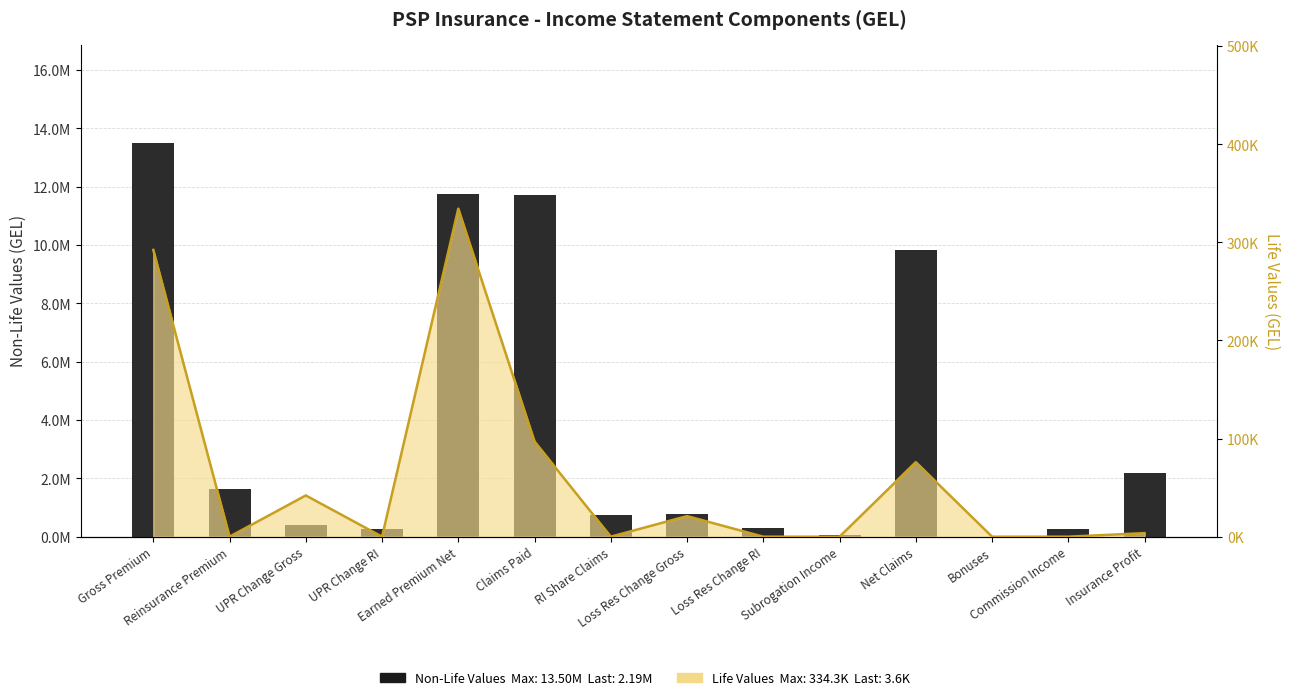

The value at RI Share Claims is 1276889.1. True or false?

False